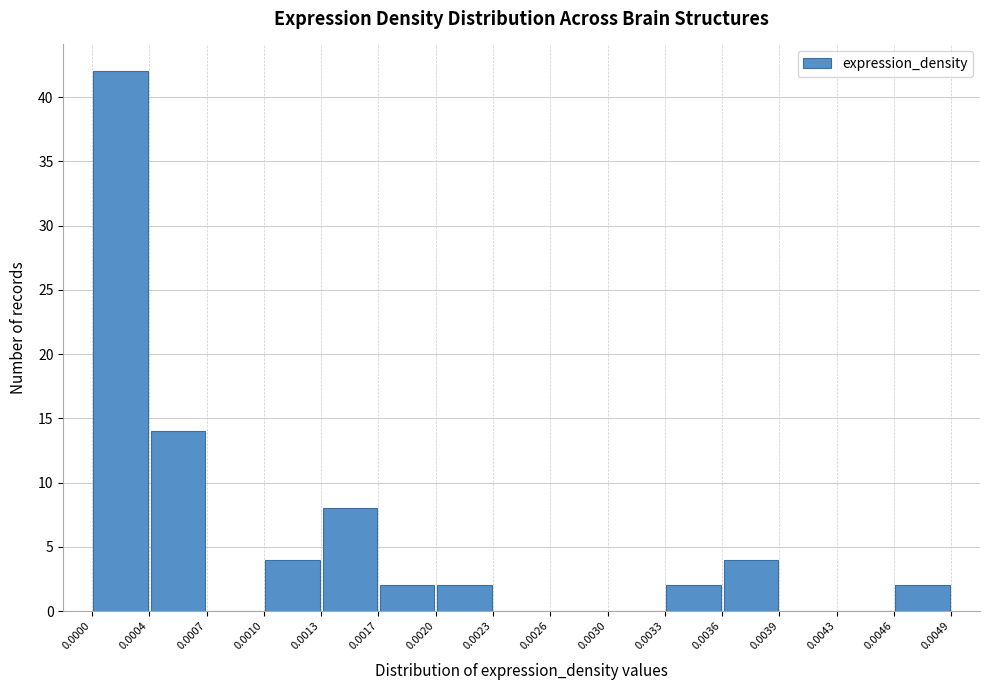

Which range on the x-axis has the tallest bar?

0.0000 to 0.0004